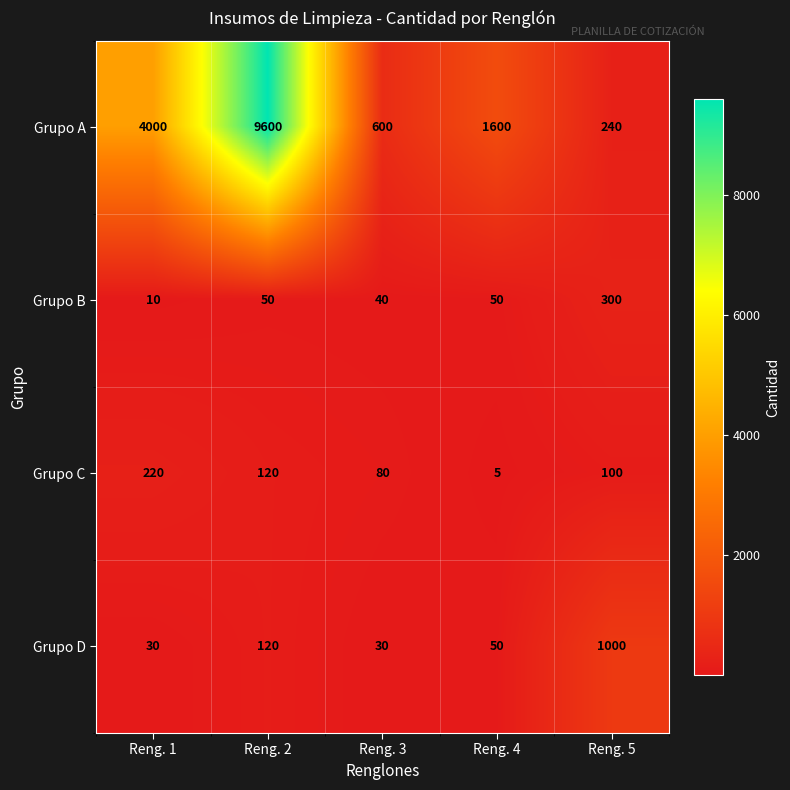

The Grupo B series shows 27 at Reng. 3. True or false?

False